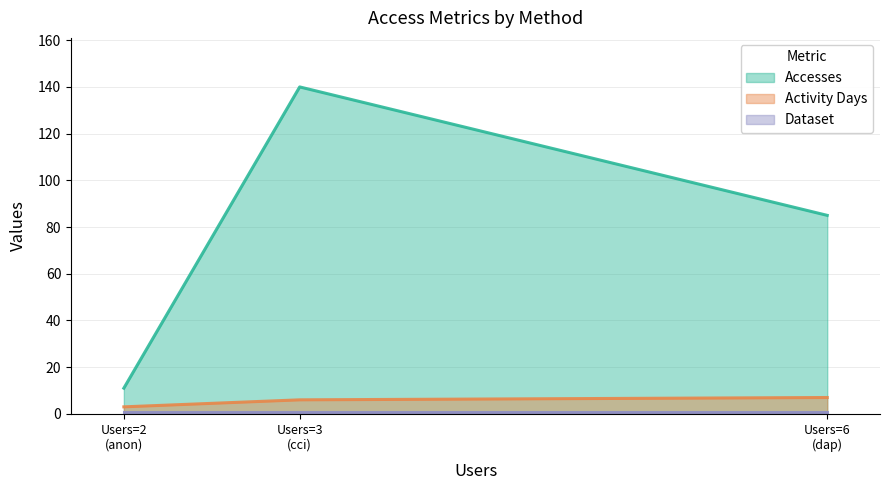

Which series changed the most between dap-thredds-download and cci-thredds-subset?

Accesses